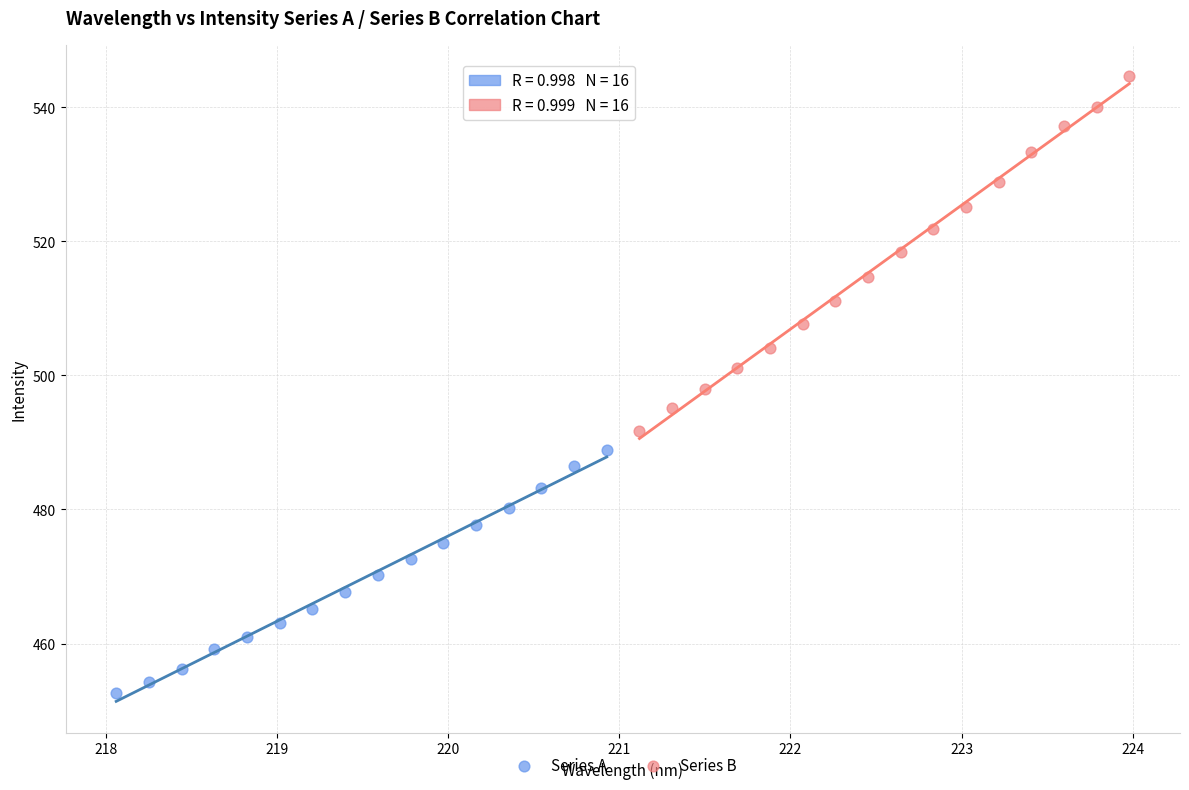

Which series reaches the maximum Y coordinate?

Series B